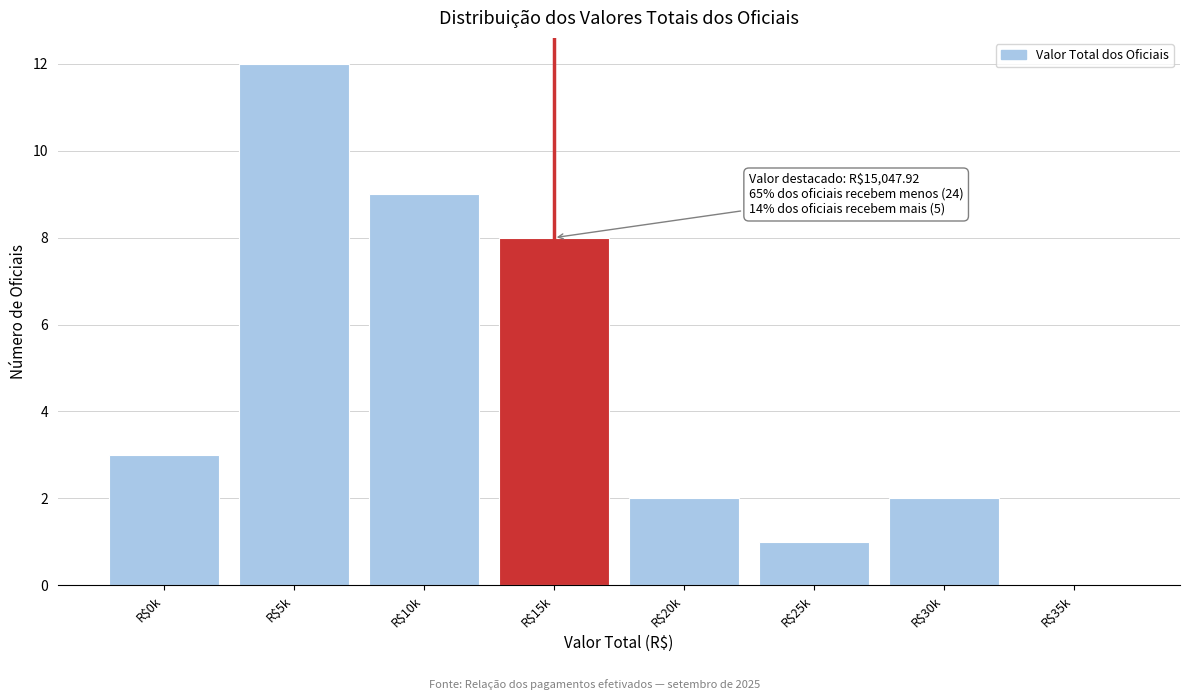

The value at R$5k is 12. True or false?

True